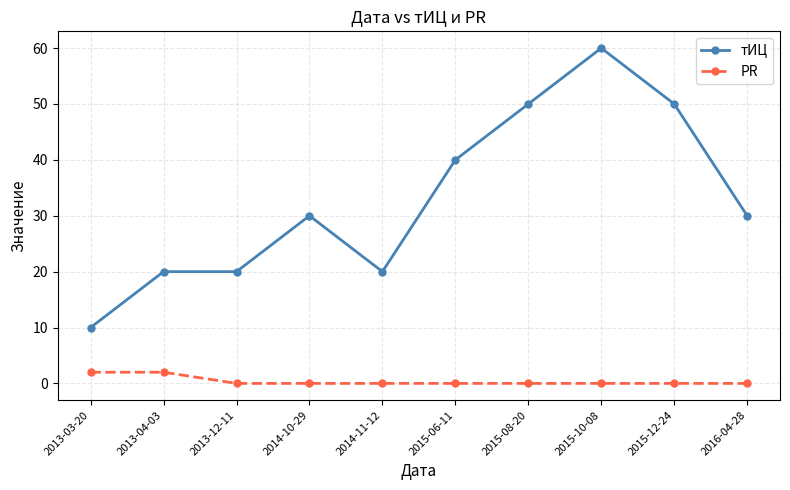

What is the sum of the PR values at 2015-08-20 and 2013-03-20?

2